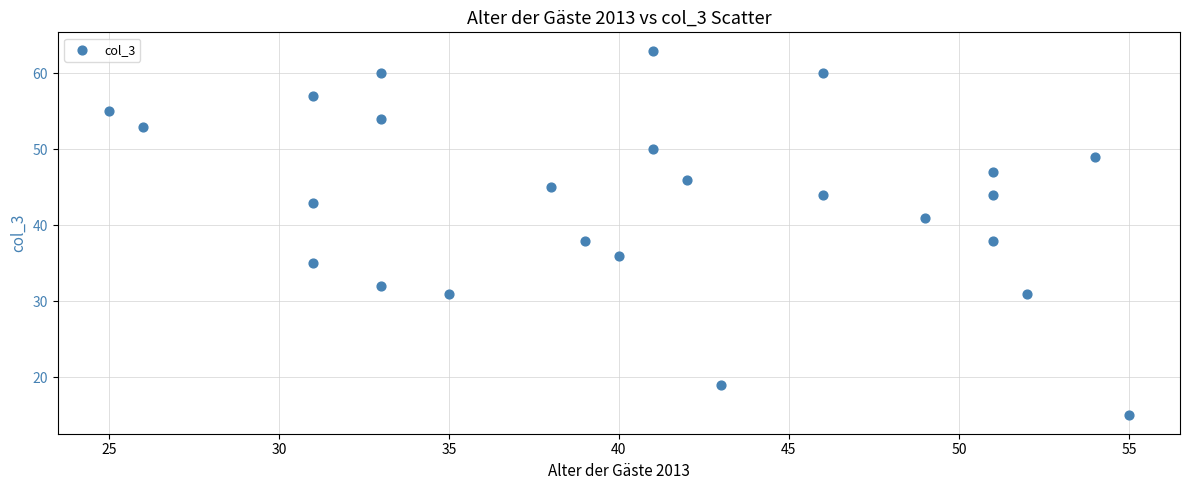

What is the range of X values (max minus min)?

30